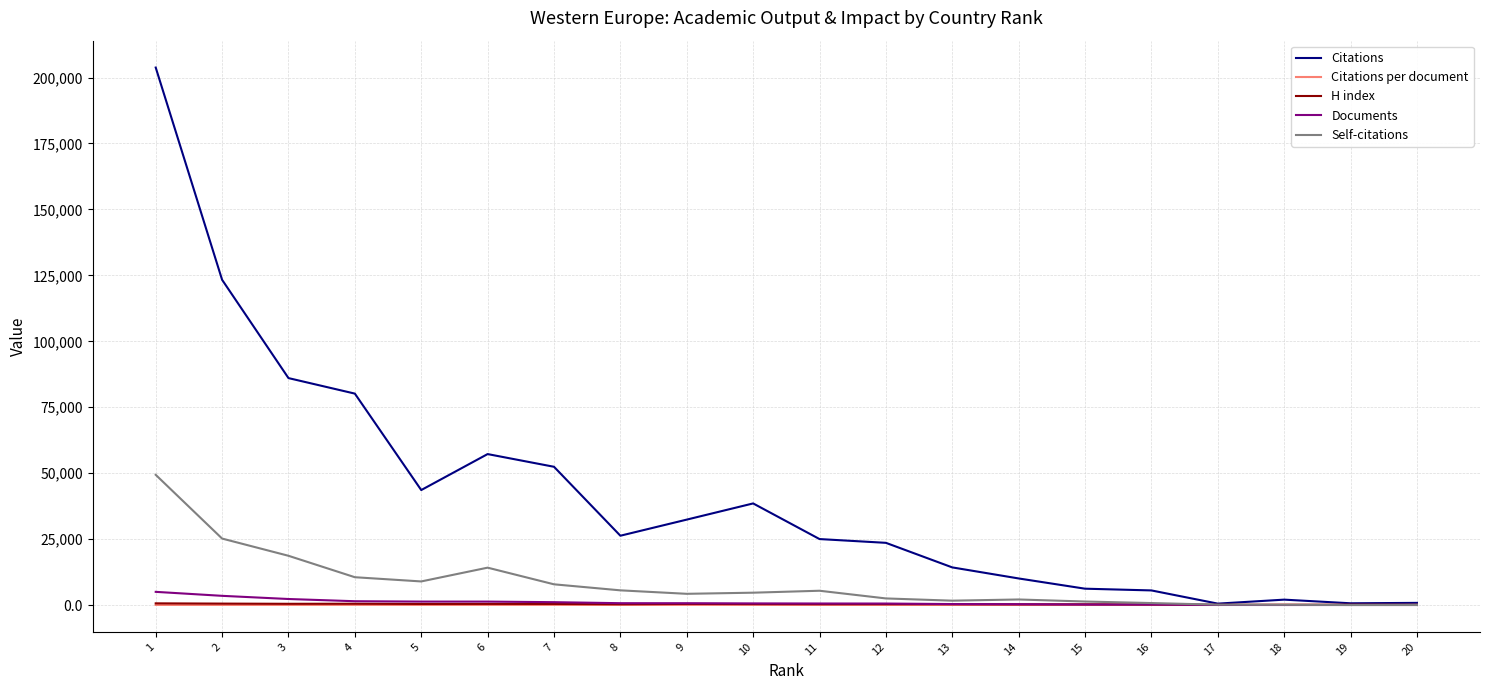

How many distinct data groups are displayed?

5